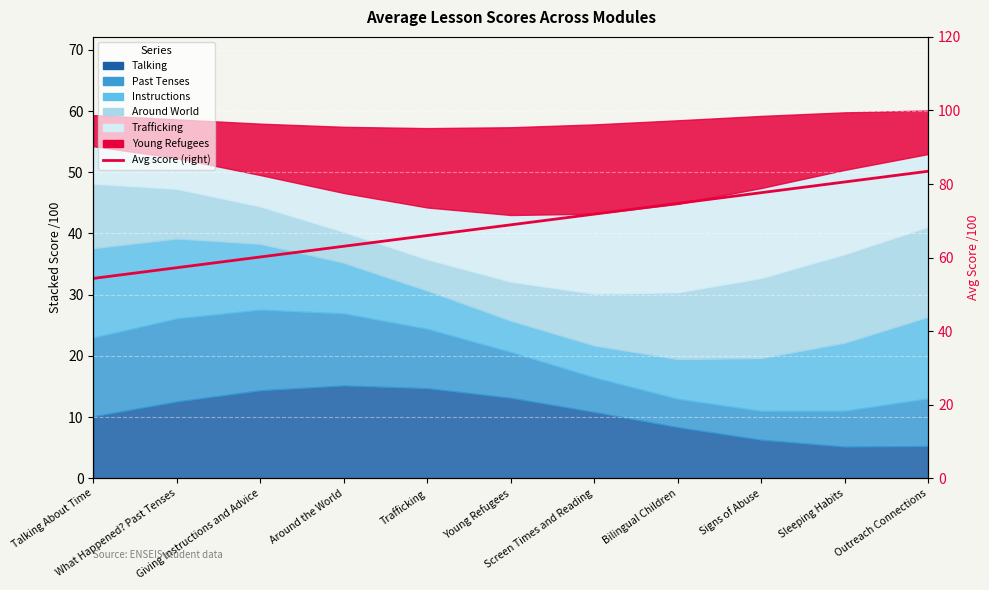

The chart shows a value of 11.7 at What Happened? Past Tenses. True or false?

False